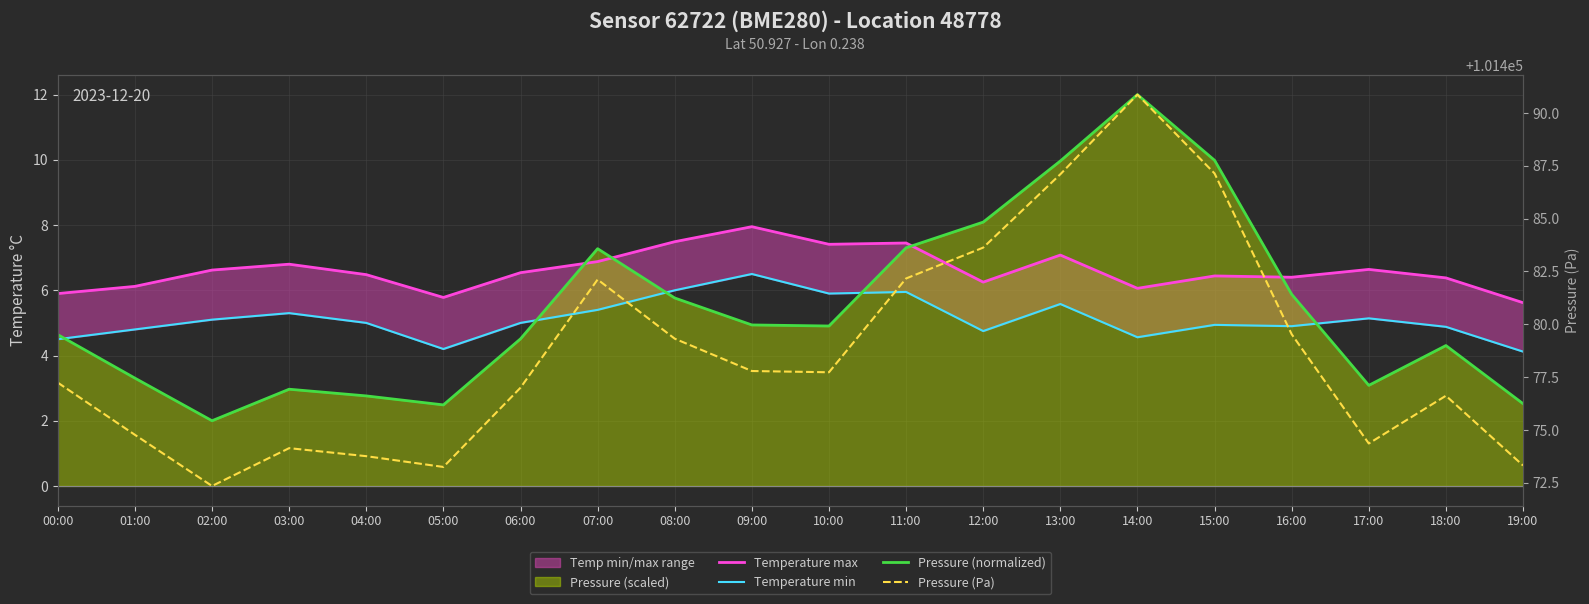

At which category is the sum across all series the highest?

14:00